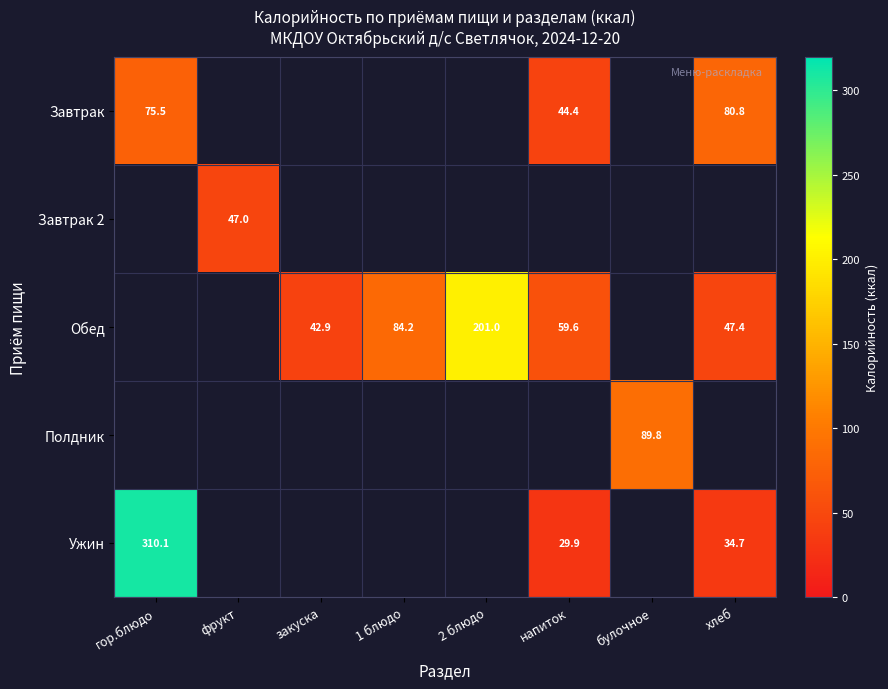

Count the number of categories in the chart.

8